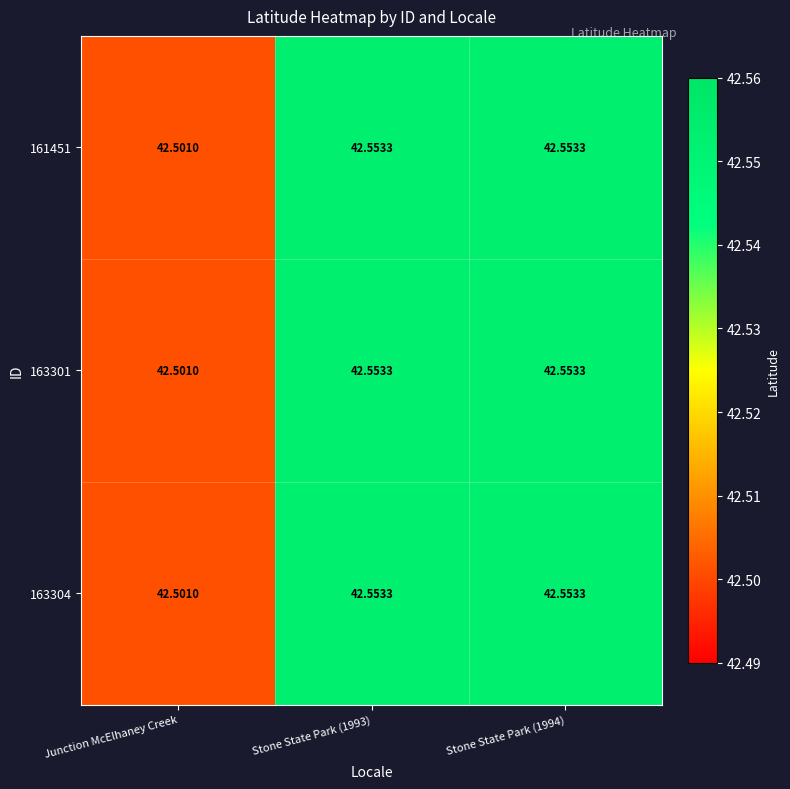

Where is 163304 nearest to the value 42?

Junction McElhaney Creek